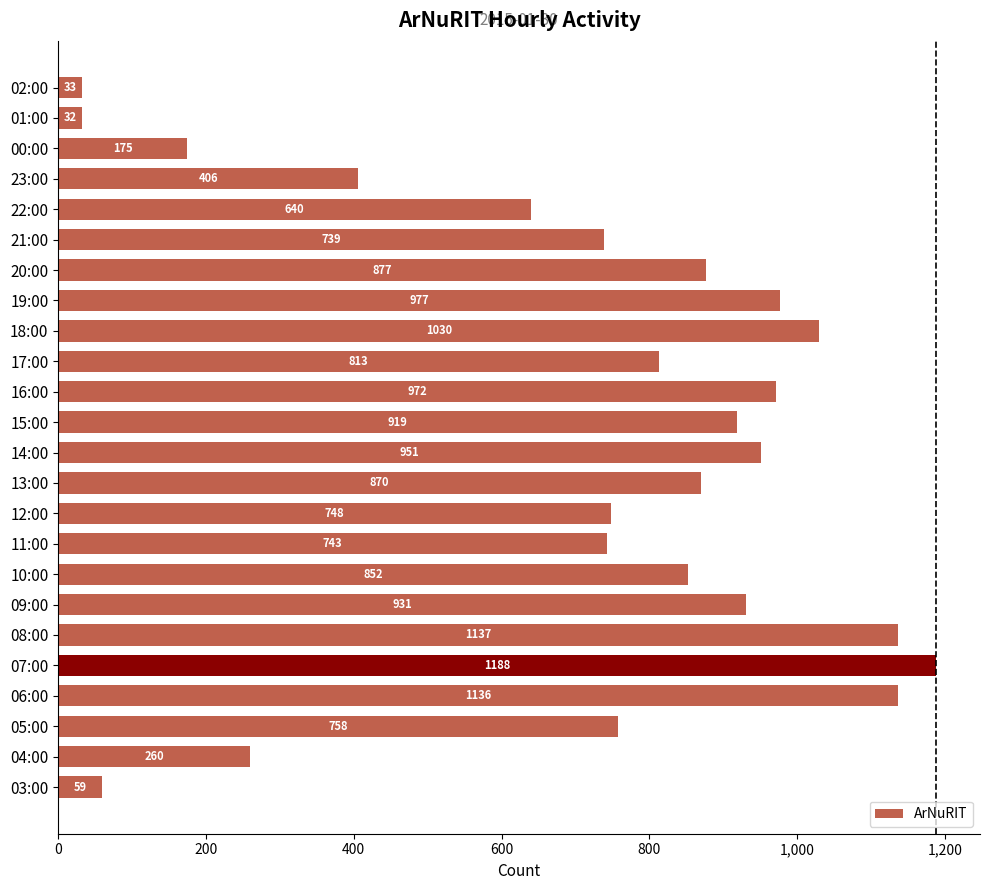

Reading top to bottom, transcribe all the data shown in this chart.

33	32	175	406	640	739	877	977	1030	813	972	919	951	870	748	743	852	931	1137	1188	1136	758	260	59